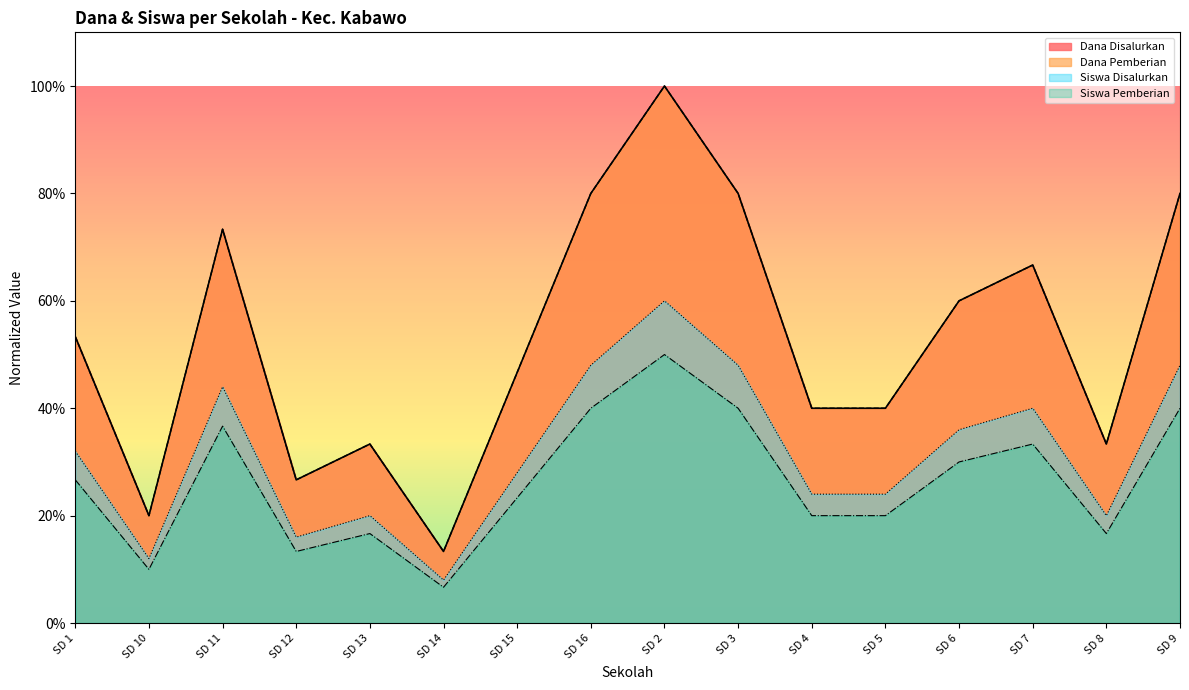

Read the Siswa Disalurkan value at SD 9.

0.5